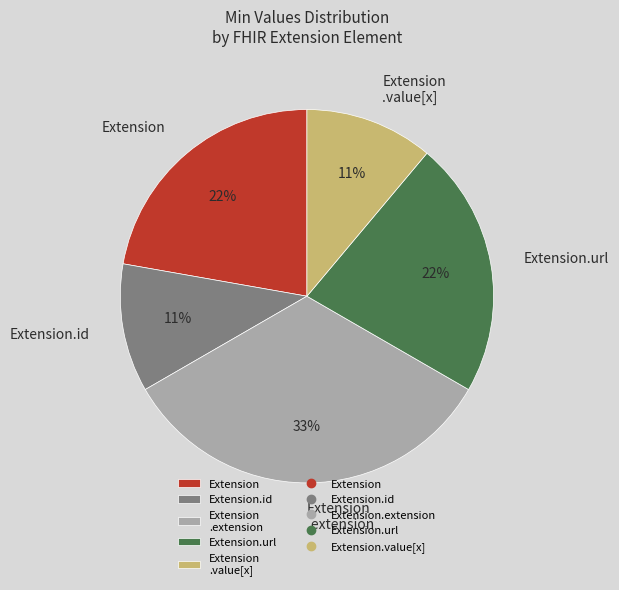

How many segments does this pie chart have?

5